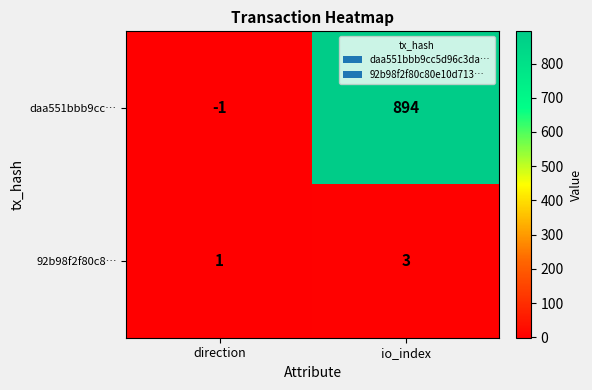

Rank the series by their average value, from lowest to highest.

92b98f2f80c8…, daa551bbb9cc…